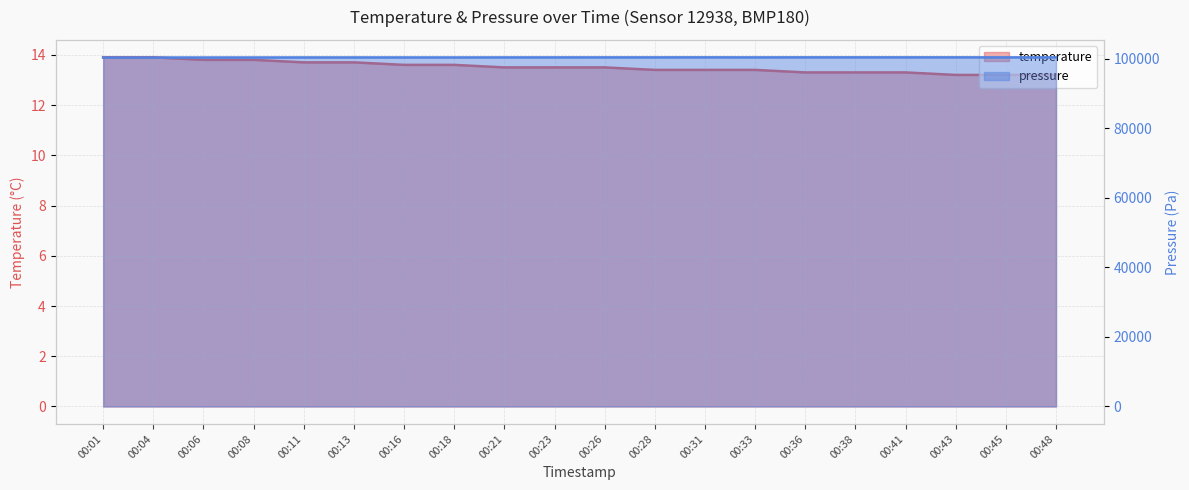

What is the total value across all series at 00:38?

100348.3